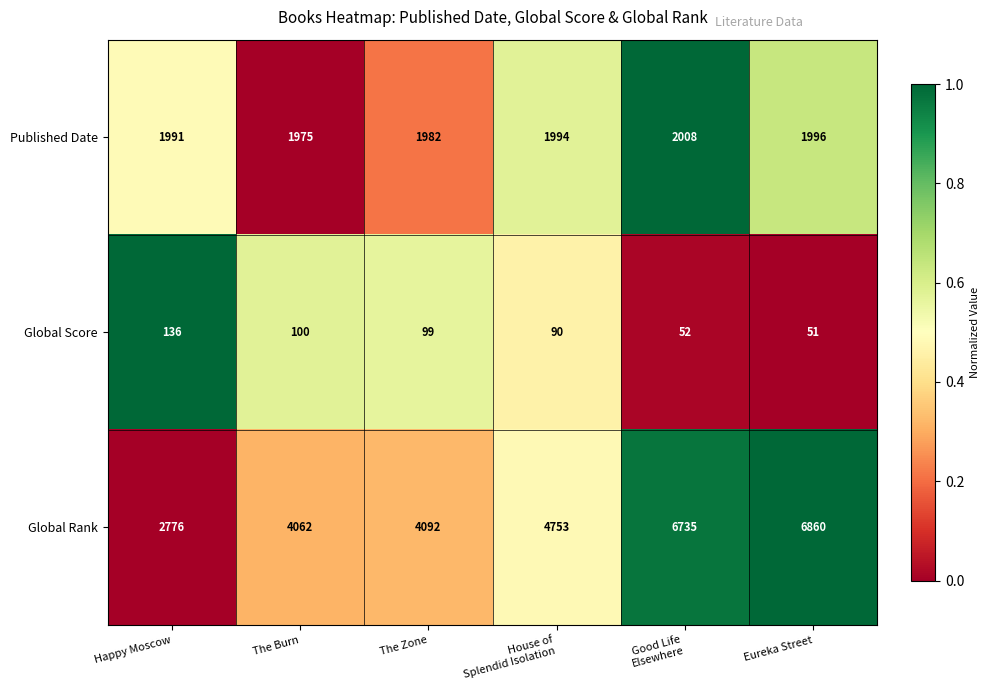

True or false: Global Score has a value of 51 at Eureka Street.

True